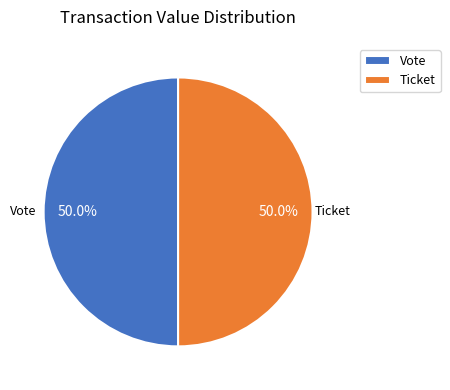

What is the ratio of the value at Ticket to the value at Vote?

1.0